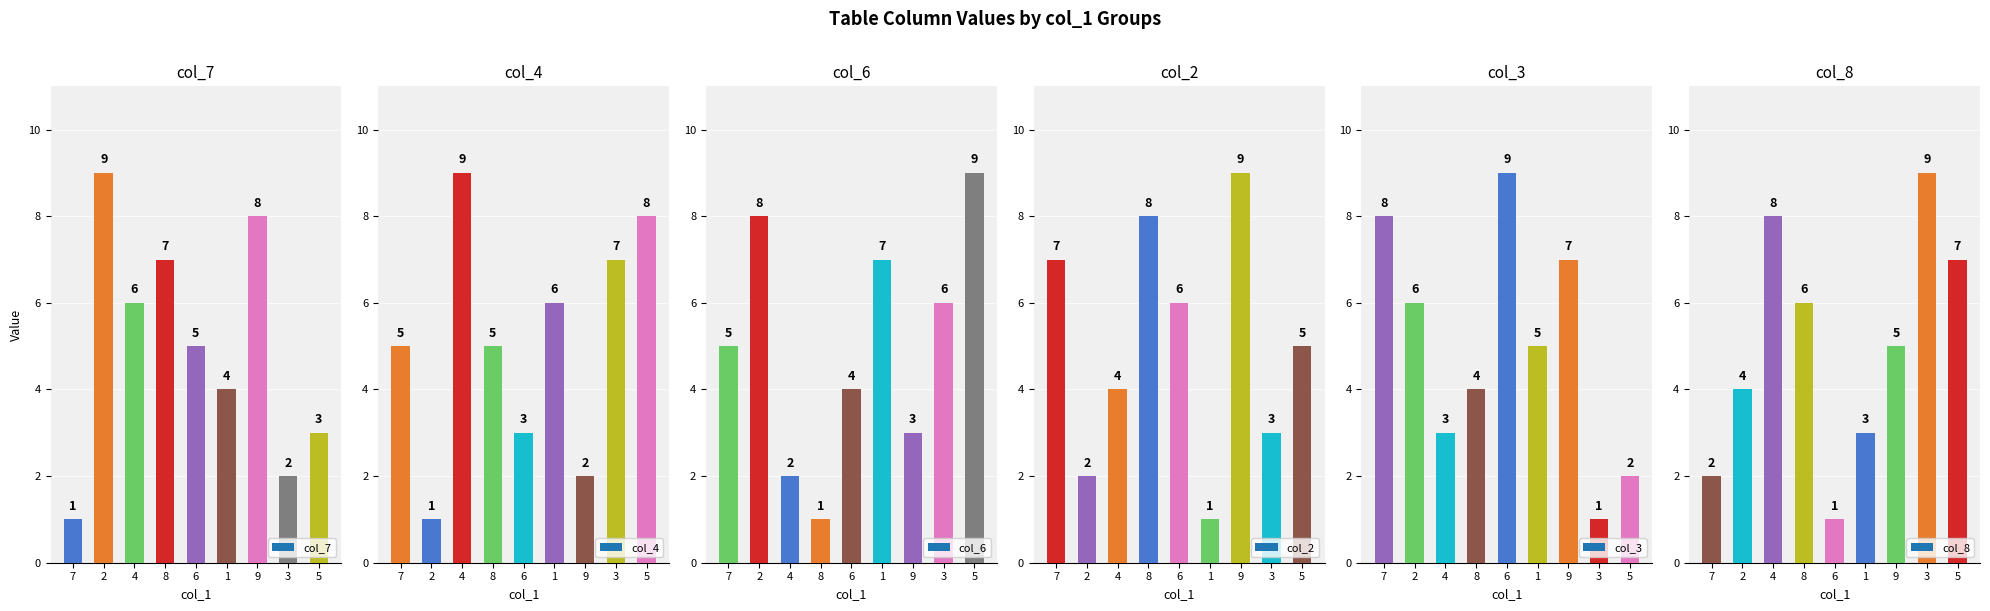

Is the value of col_7 at 5 greater than the value of col_8 at 5?

No